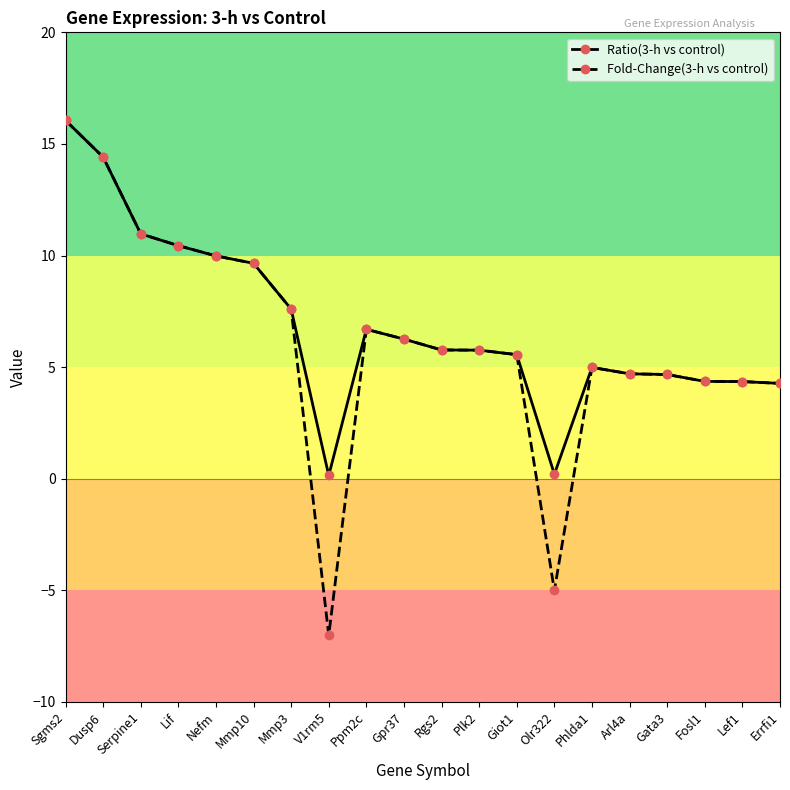

What is the minimum value shown in the chart?

-7.0